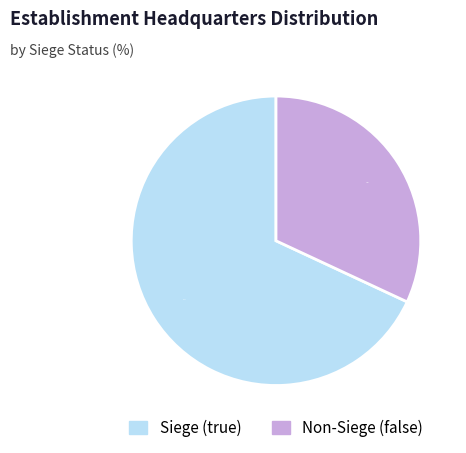

Which has a higher value, Siege (true) or Non-Siege (false)?

Siege (true)